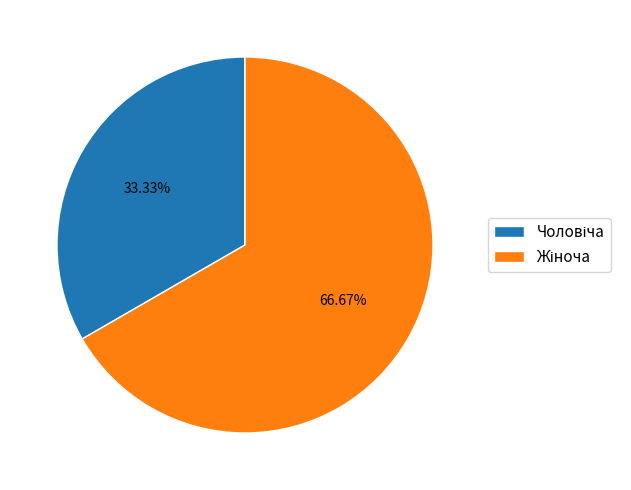

Is there a majority slice in this chart?

Yes